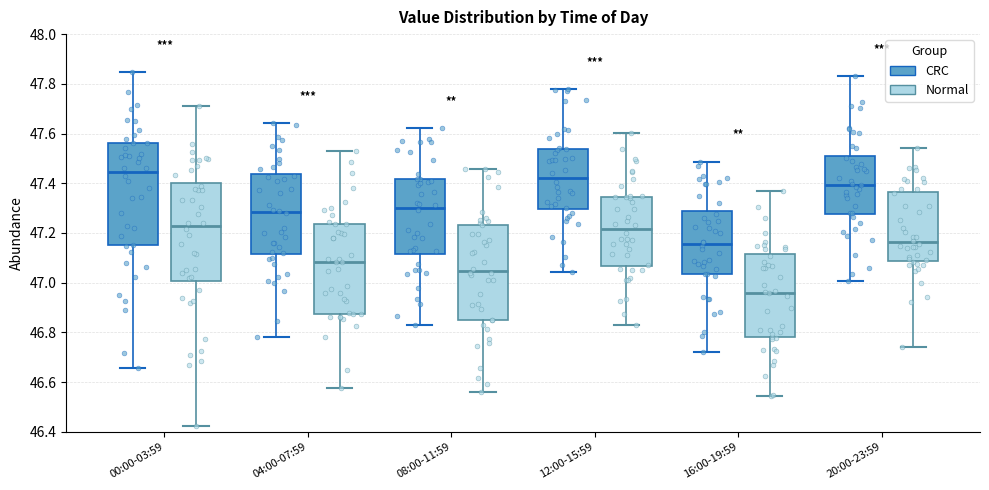

Where is the lower edge of the box for 00:00-03:59 (Normal) on the y-axis? The values are not printed on the chart, so give them approximately, as read against the axis.

47.00